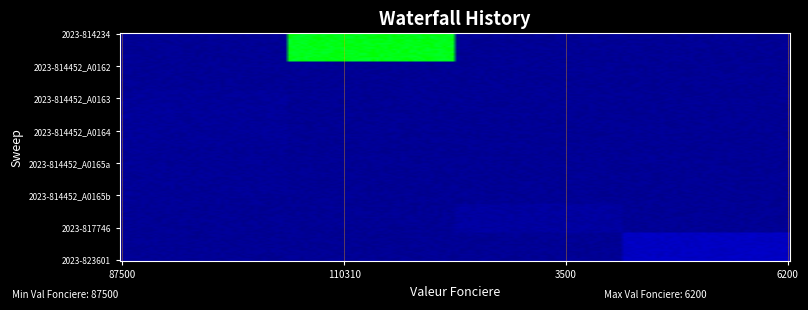

Reading left to right, transcribe all the data shown in this chart.

2023-814234: 87500=0	110310=86855	3500=0	6200=0
2023-814452_A0162: 87500=230	110310=0	3500=0	6200=0
2023-814452_A0163: 87500=1045	110310=0	3500=0	6200=0
2023-814452_A0164: 87500=860	110310=0	3500=0	6200=0
2023-814452_A0165a: 87500=340	110310=0	3500=0	6200=0
2023-814452_A0165b: 87500=340	110310=0	3500=0	6200=0
2023-817746: 87500=0	110310=0	3500=2325	6200=0
2023-823601: 87500=0	110310=0	3500=0	6200=9470